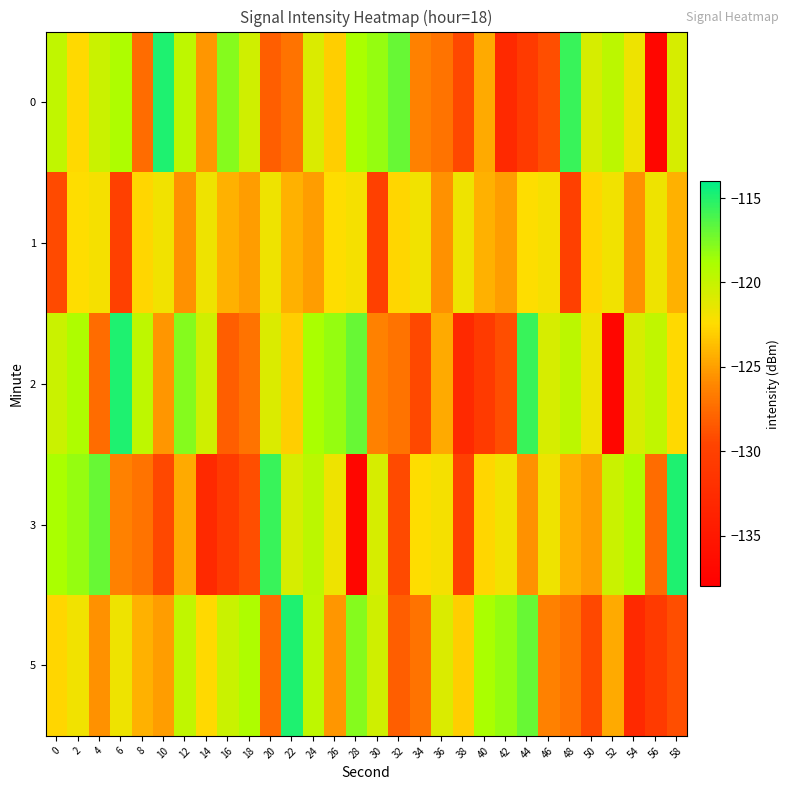

At which category is the sum across all series the highest?

24